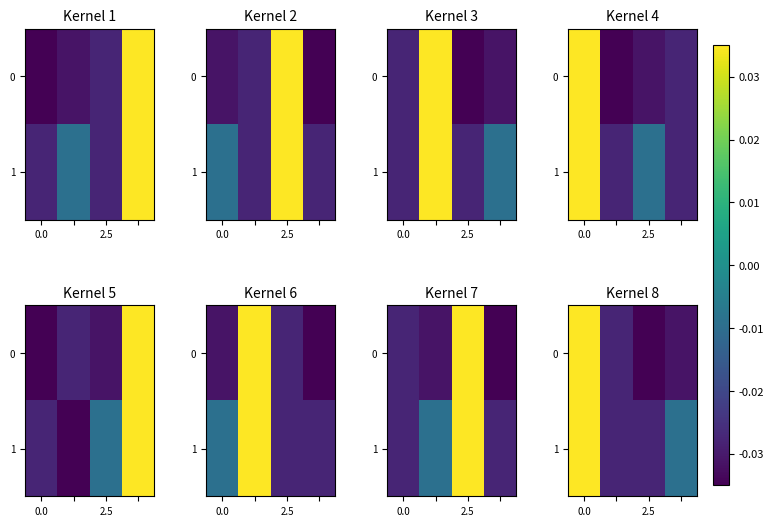

How many data points in 0 are above 0?

1